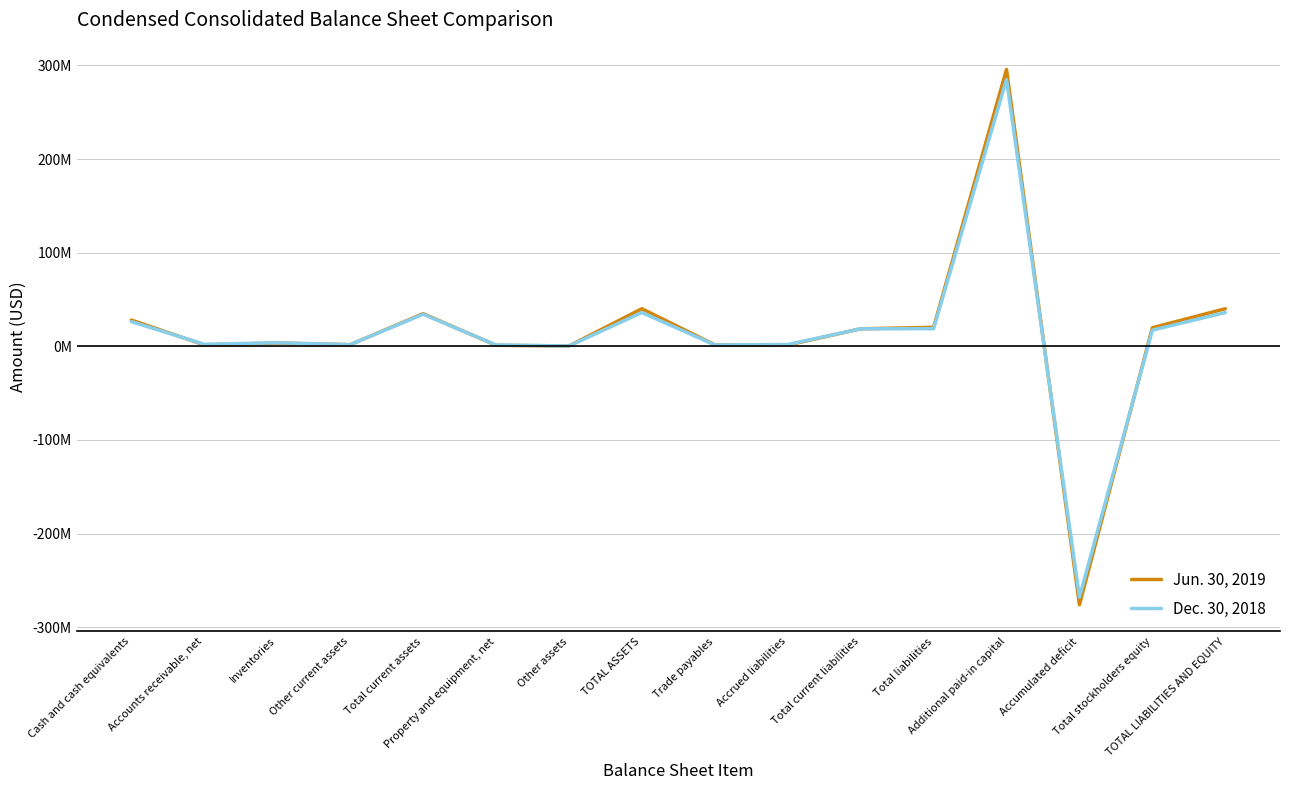

What is the approximate value of Dec. 30, 2018 at Property and equipment, net?

1449000